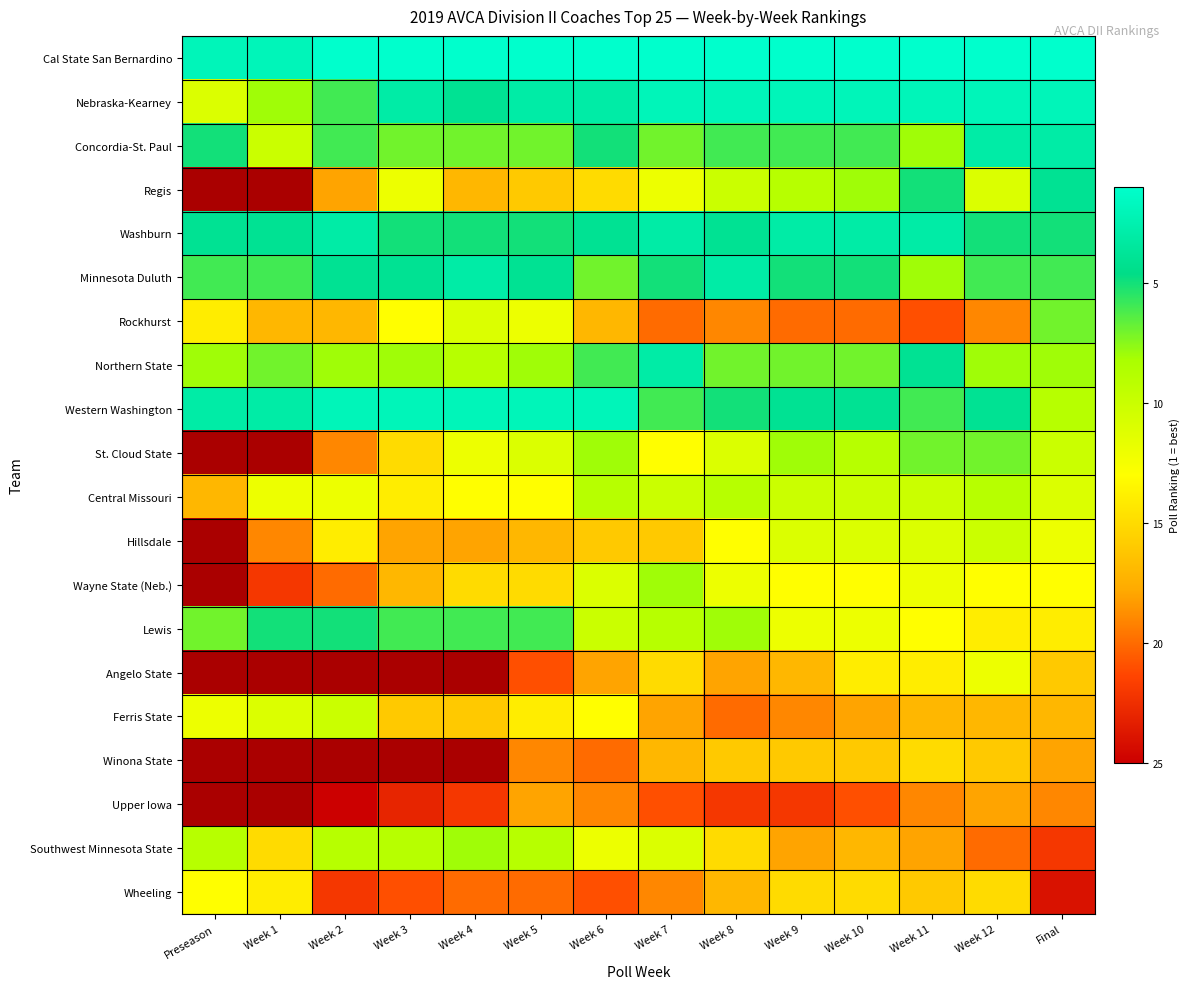

What is the sum of the St. Cloud State values at Week 9 and Week 7?

21.0